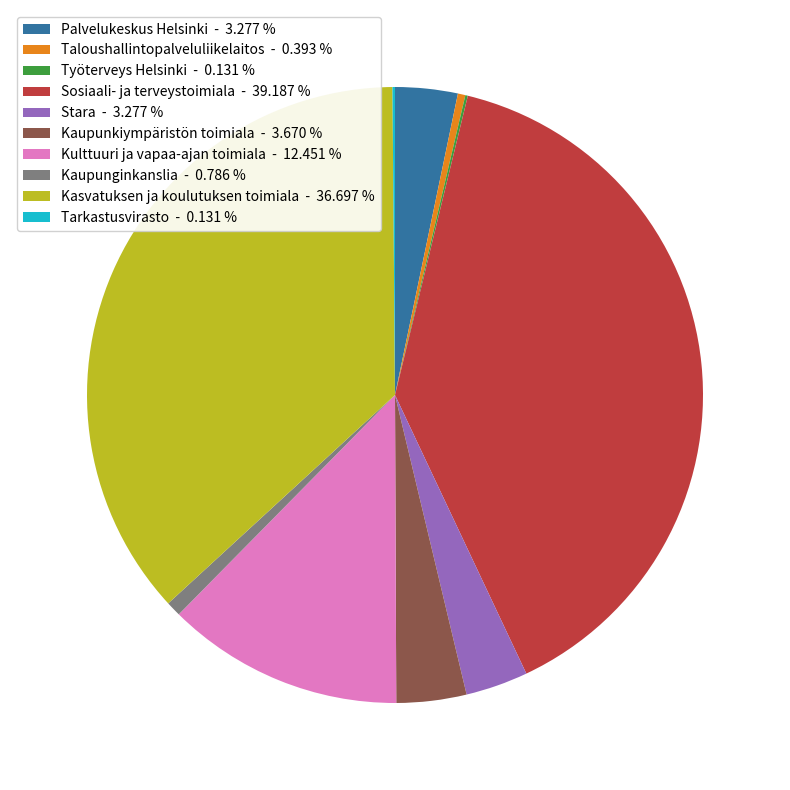

What is the ratio of the value at Sosiaali- ja terveystoimiala - 39.187 % to the value at Palvelukeskus Helsinki - 3.277 %?

12.0